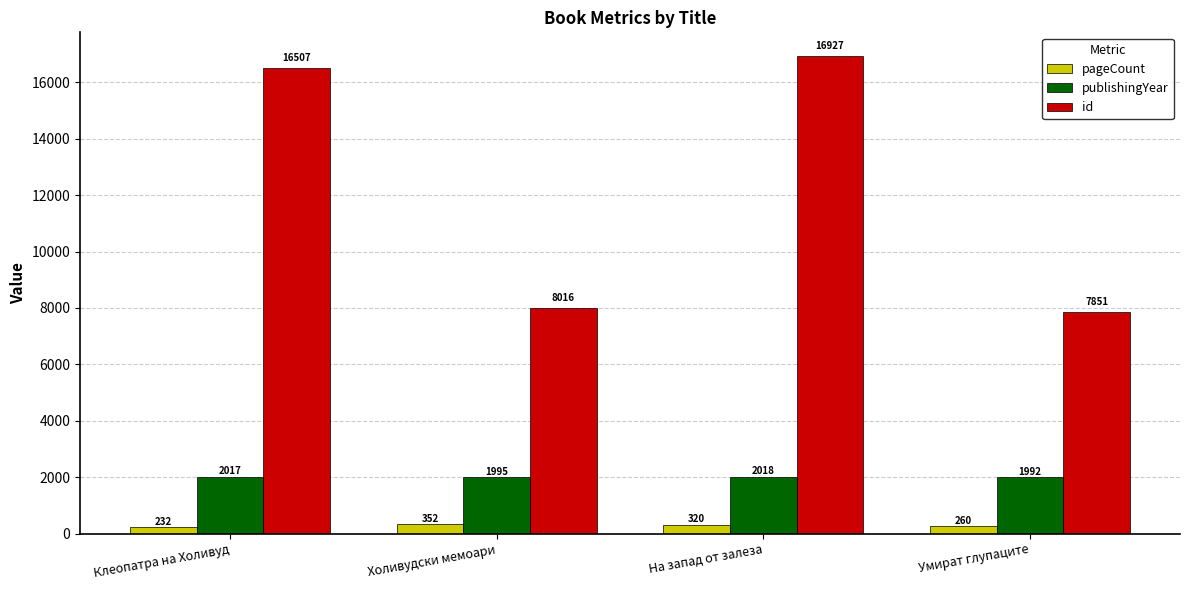

What is the sum of the id values at Холивудски мемоари and На запад от залеза?

24943